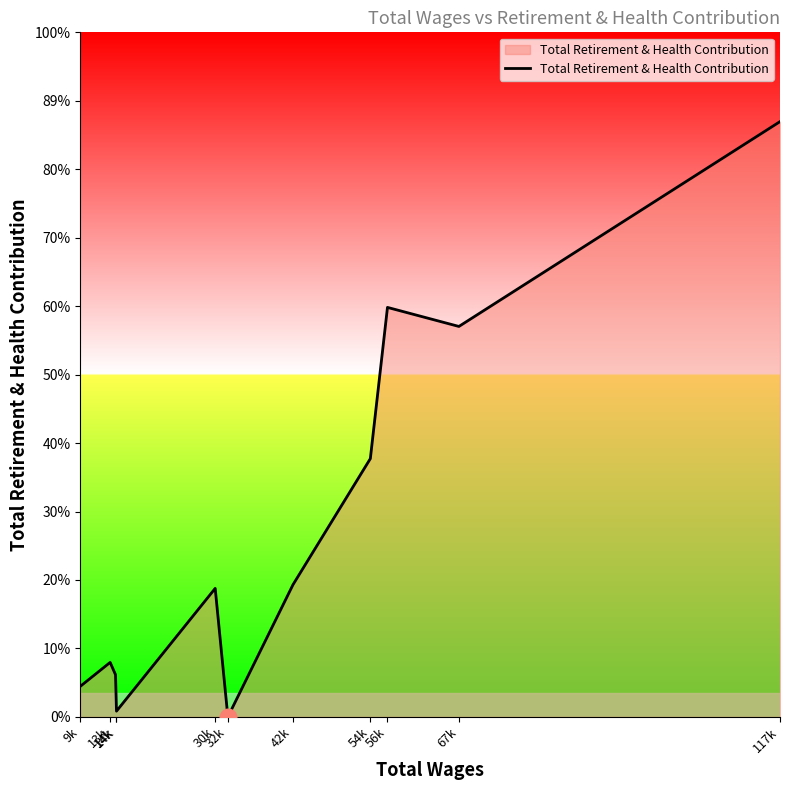

List the labels in order of value, largest first.

117k, 56k, 67k, 54k, 42k, 30k, 13k, 14k, 9k, 14k, 32k